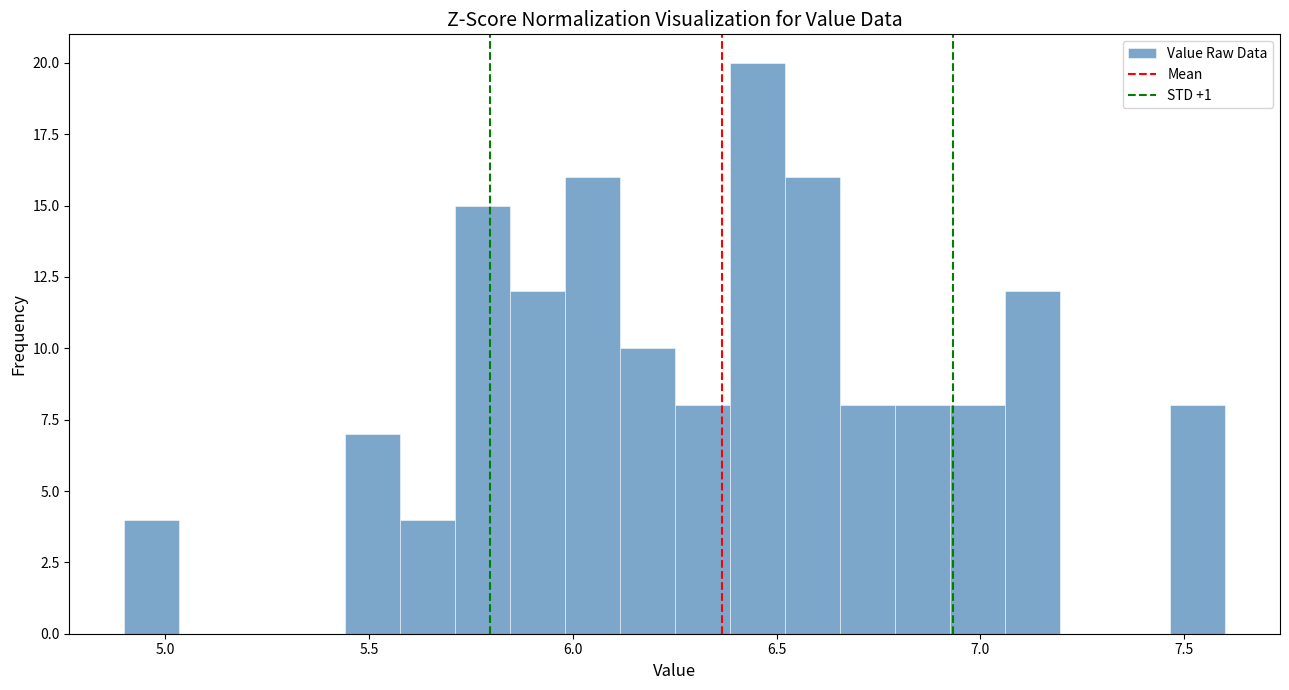

Read against the x-axis, roughly where is the centre of the tallest bar?

6.45